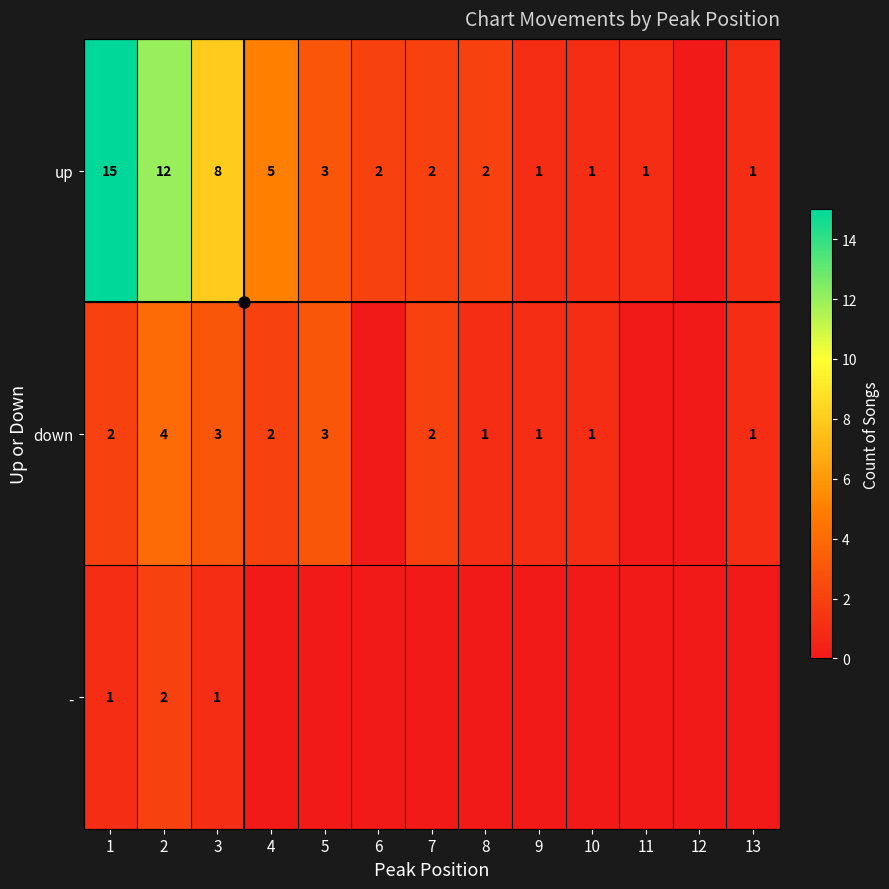

True or false: up has a value of 1 at 11.

True